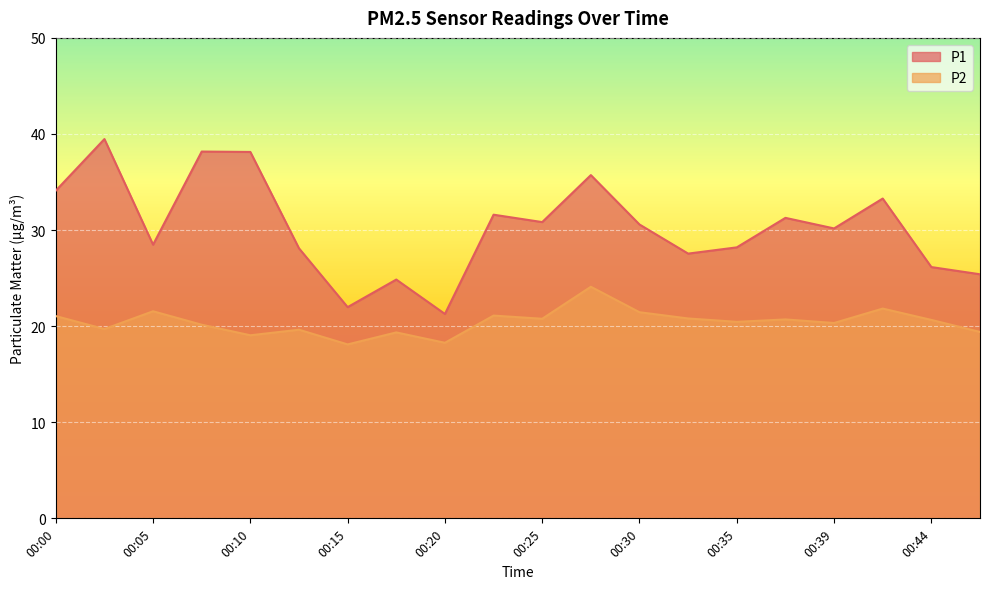

True or false: P2 has a value of 33.1 at 00:30.

False